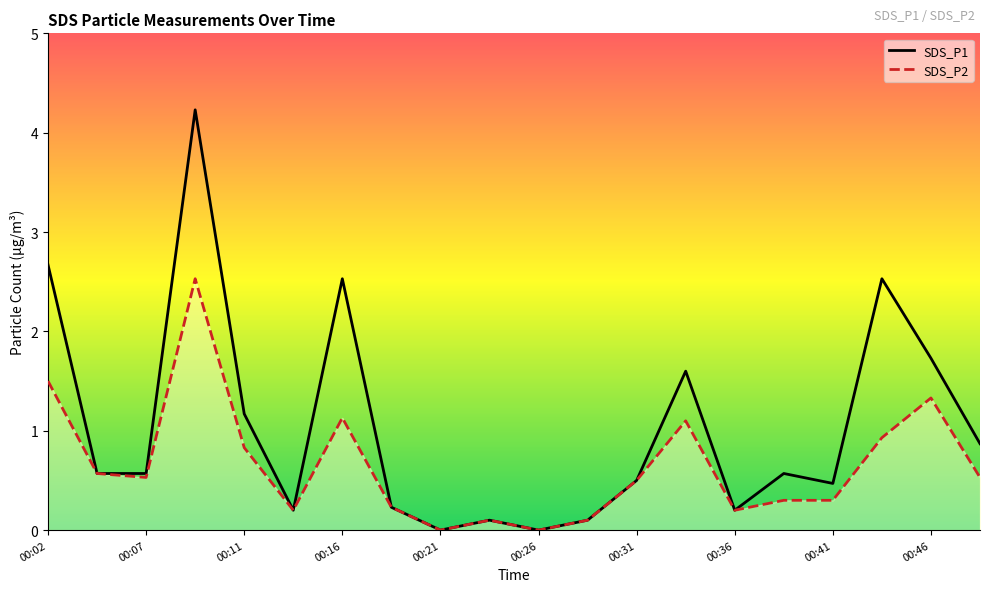

What is the total value across all series at 00:02?

4.2